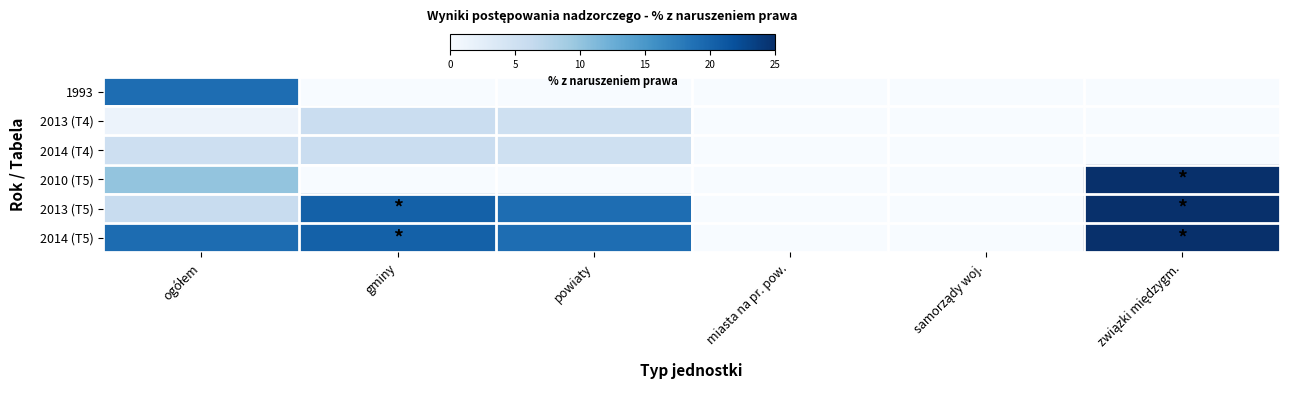

Which series changed the most between ogółem and powiaty?

1993